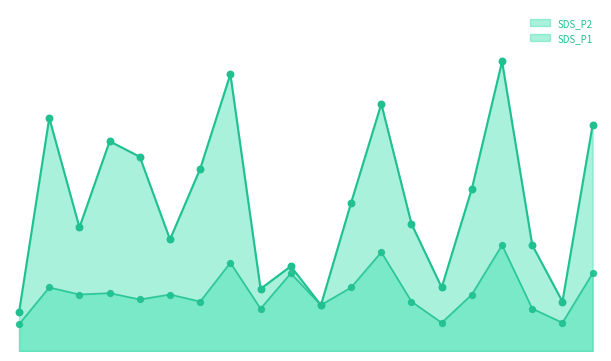

At which category is the sum across all series the highest?

04:05